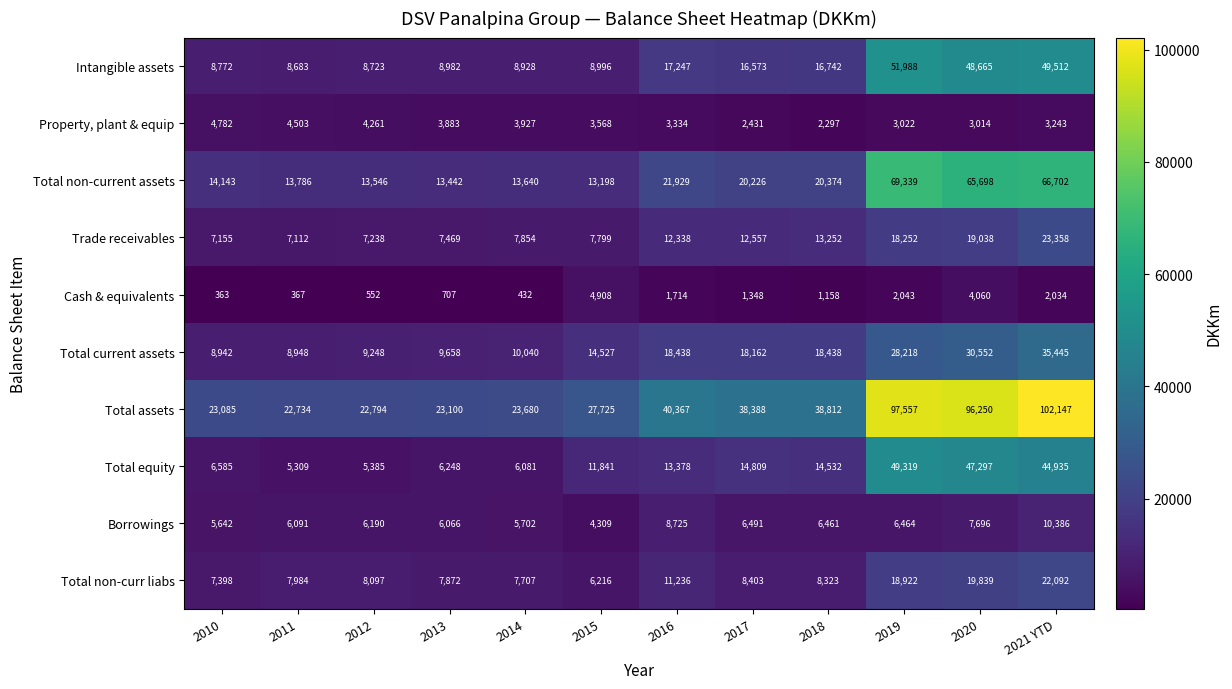

What is the spread (max minus min) of values at 2021 YTD?

100113